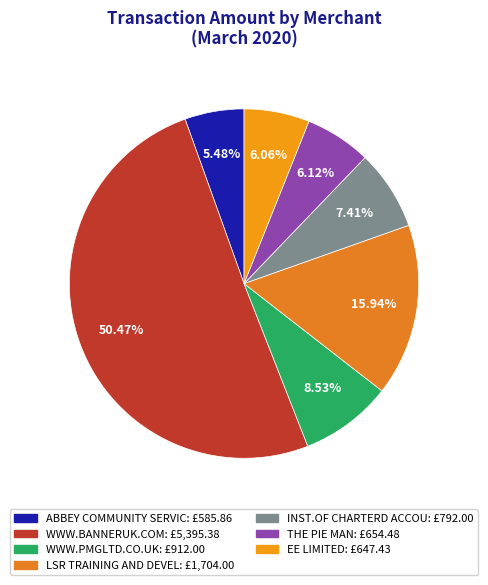

How many segments does this pie chart have?

7